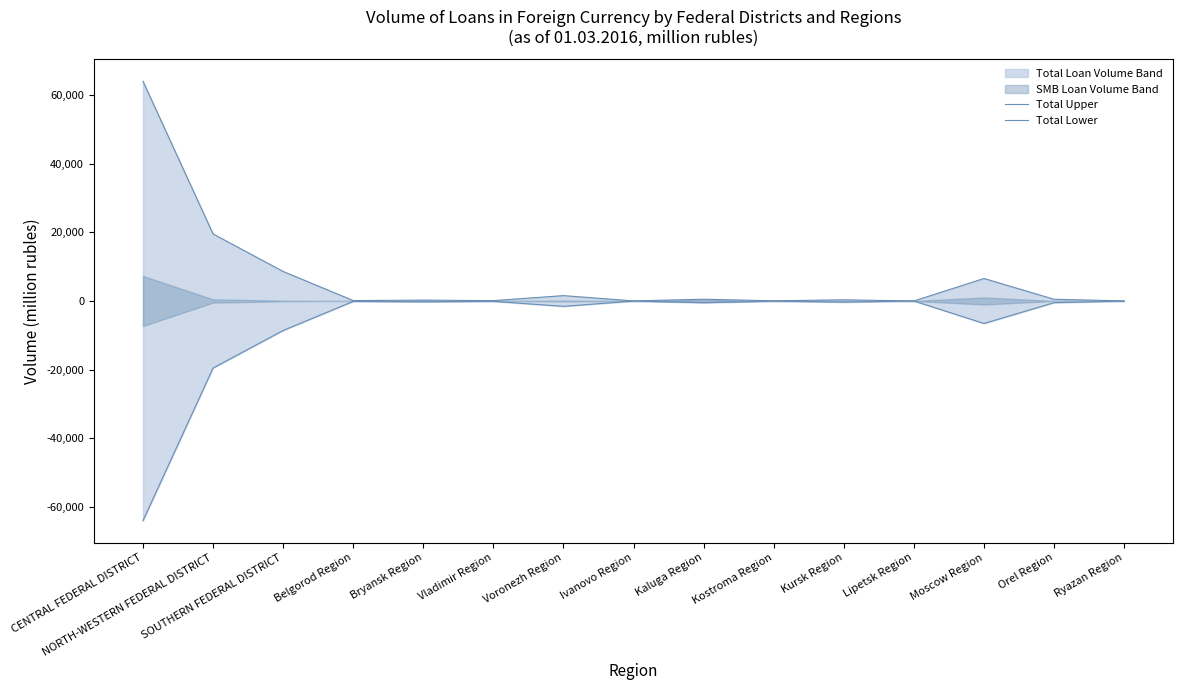

How many interior local peaks does the Total Lower series have?

5